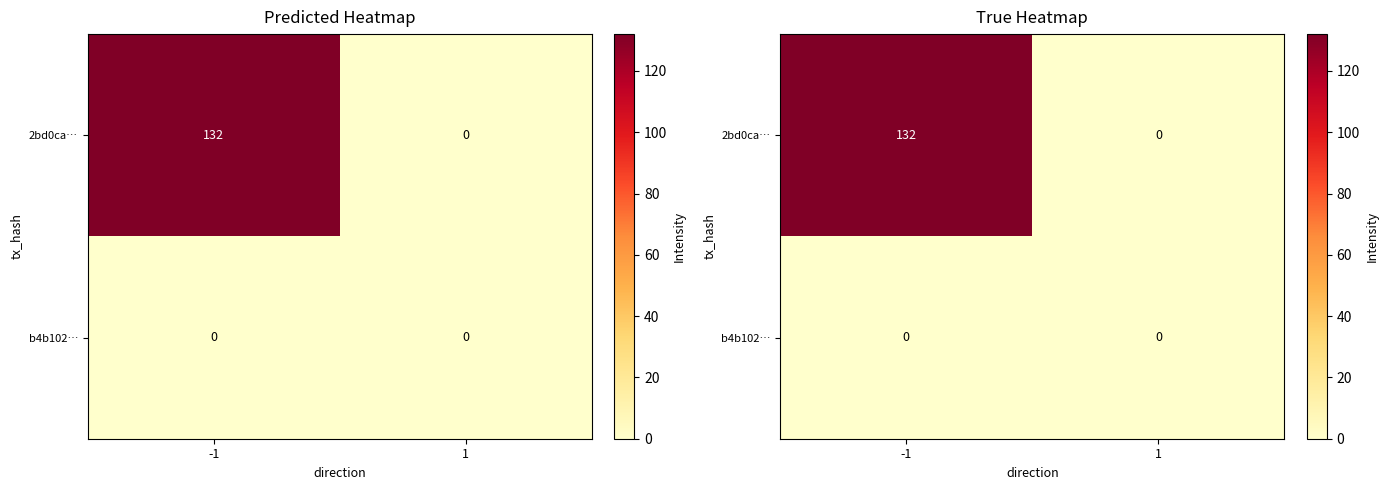

Rank the series by their average value, from lowest to highest.

b4b102…, 2bd0ca…